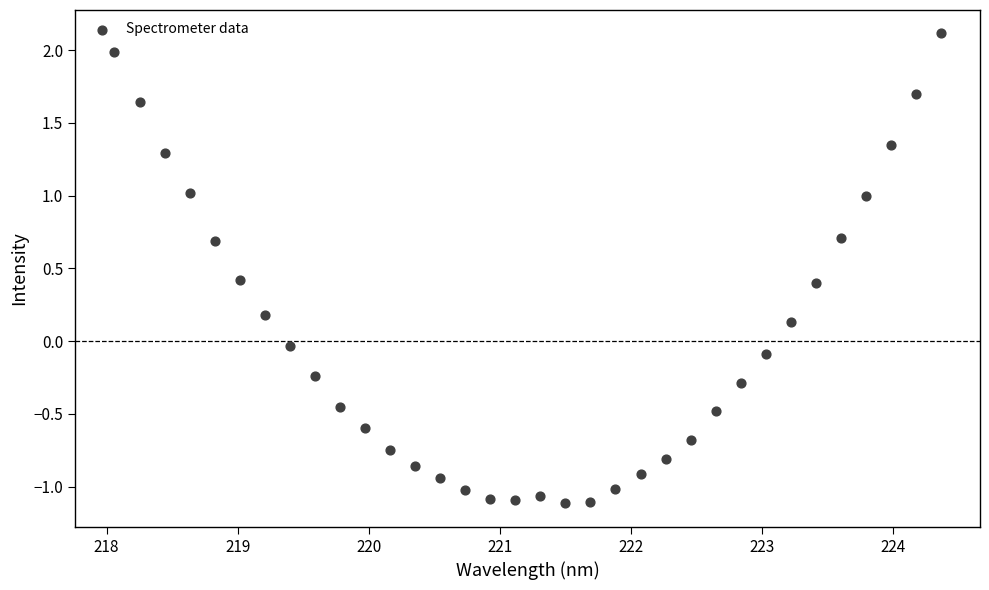

What is the range of Y values (max minus min)?

3.2